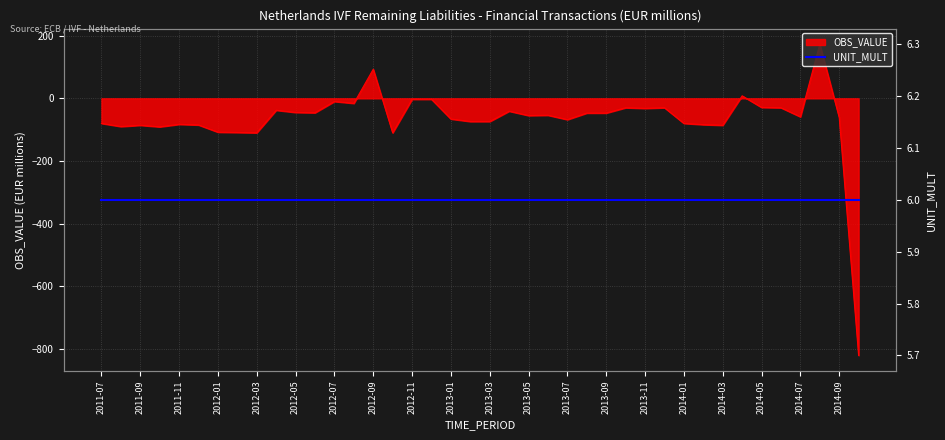

List the labels in order of value, smallest first.

2014-10, 2012-03, 2012-10, 2012-02, 2012-01, 2011-10, 2011-08, 2011-09, 2014-03, 2011-12, 2014-02, 2011-11, 2011-07, 2014-01, 2013-02, 2013-03, 2013-07, 2013-01, 2014-09, 2014-07, 2013-05, 2013-06, 2013-08, 2013-09, 2012-06, 2012-05, 2013-04, 2012-04, 2013-11, 2013-10, 2013-12, 2014-06, 2014-05, 2012-08, 2012-07, 2012-11, 2012-12, 2014-04, 2012-09, 2014-08